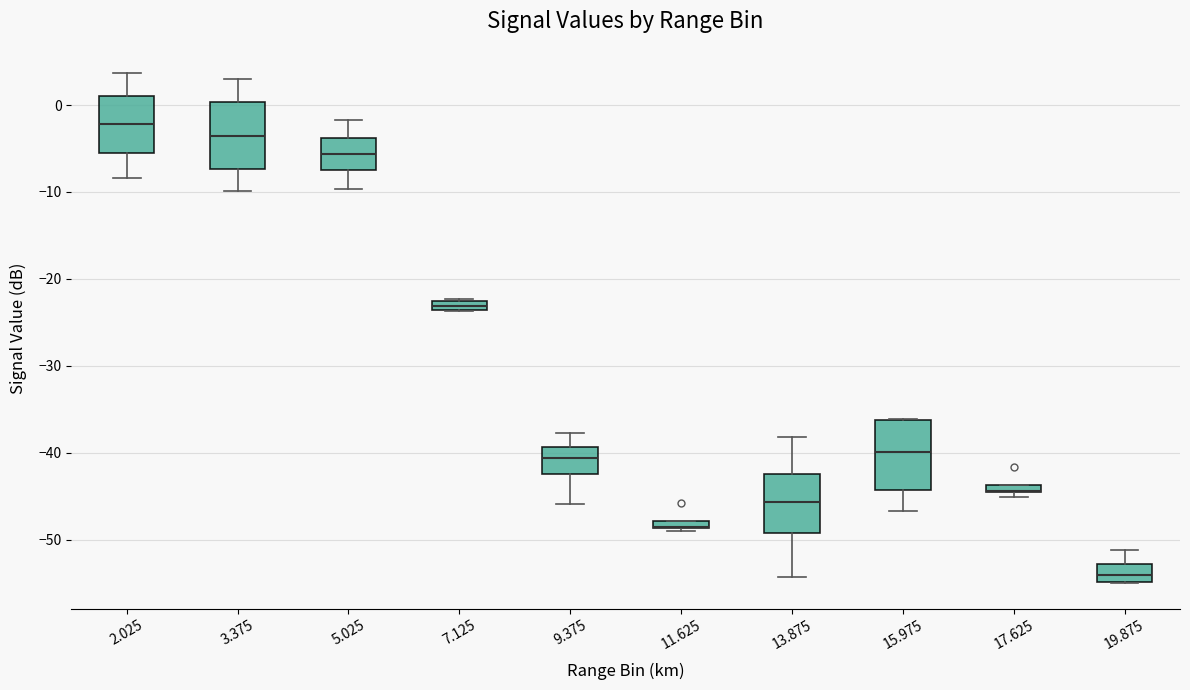

Where does the upper whisker of the box at x = 3.375 end on the y-axis? The values are not printed on the chart, so give them approximately, as read against the axis.

3